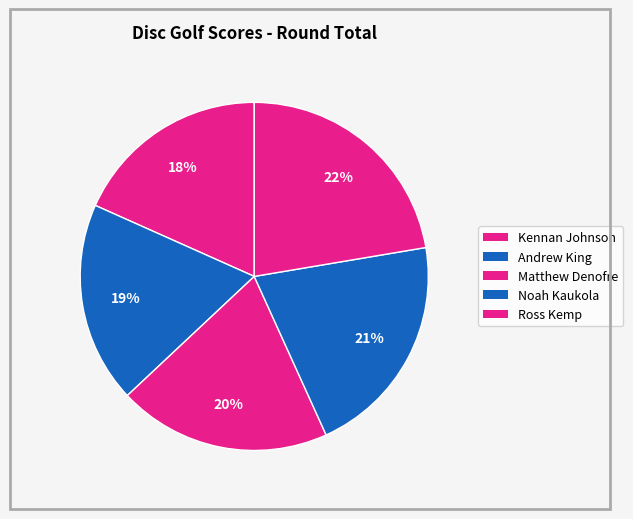

To the nearest percent, what percentage of the pie is Kennan Johnson?

18%